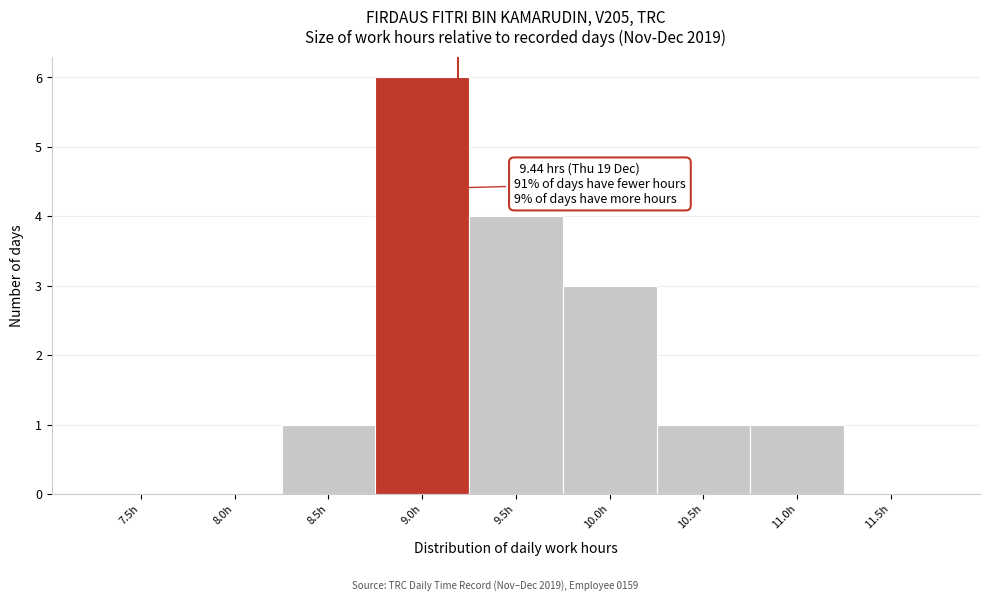

Reading right to left, list all the values displayed in this chart.

11.5h=0	11.0h=1	10.5h=1	10.0h=3	9.5h=4	9.0h=6	8.5h=1	8.0h=0	7.5h=0